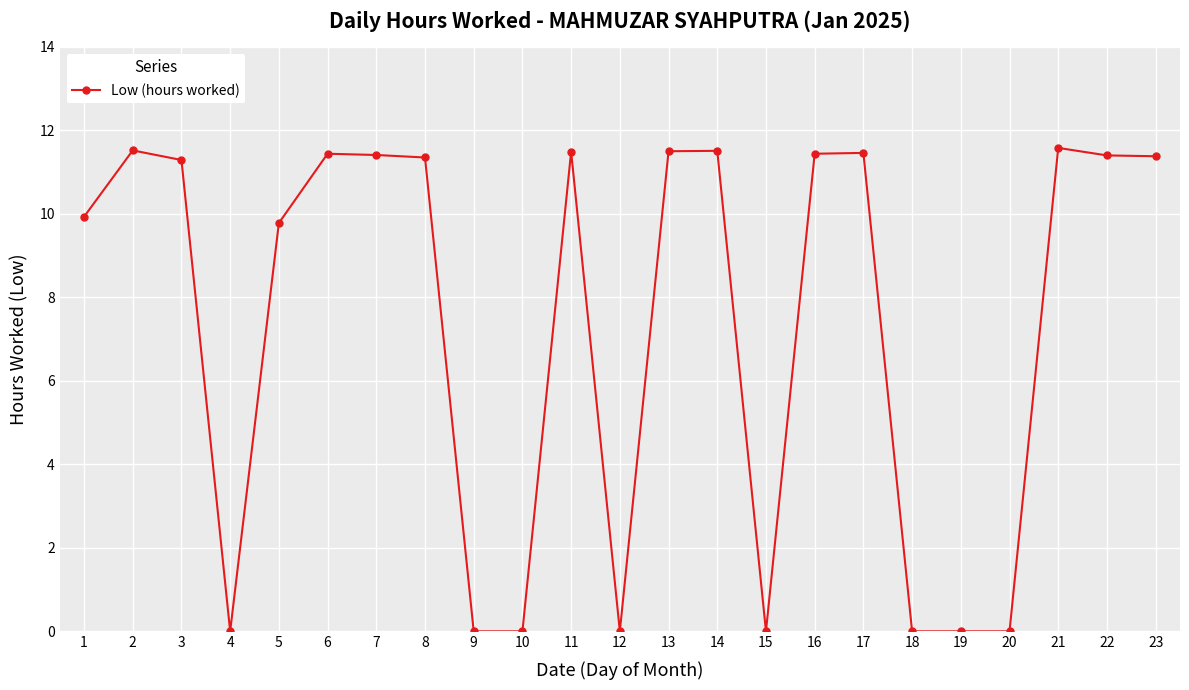

What is the sum of the values at 17 and 20?

11.5